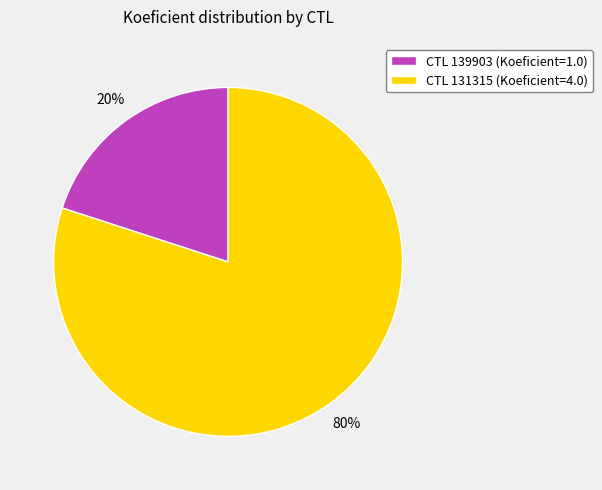

What is the ratio of the value at CTL 131315 (Koeficient=4.0) to the value at CTL 139903 (Koeficient=1.0)?

4.0